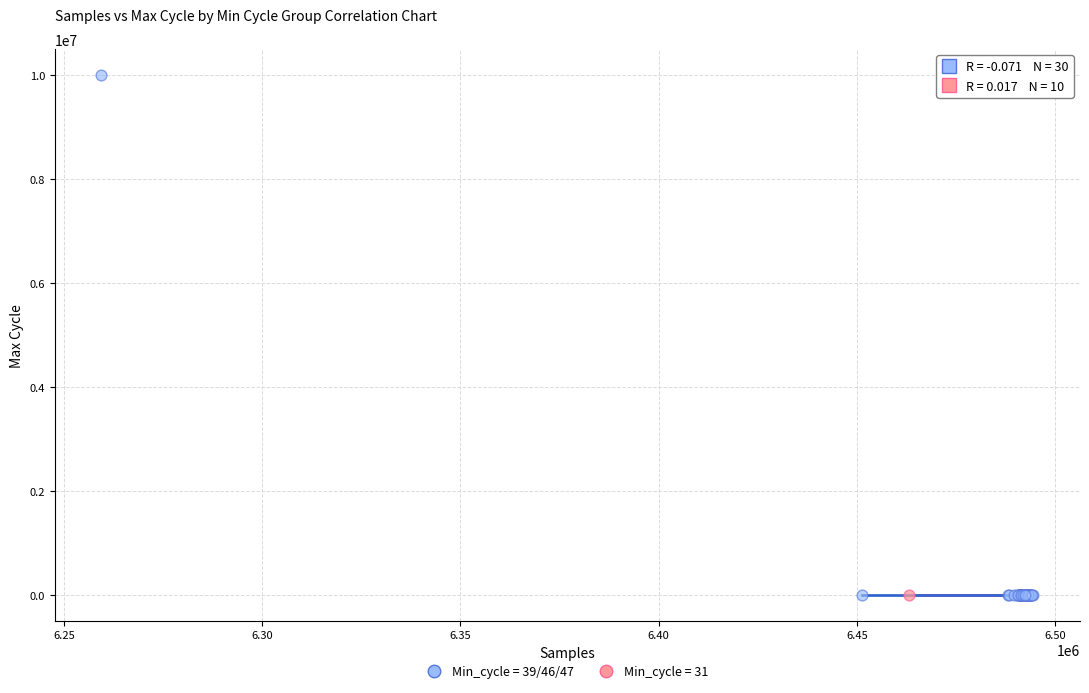

Which series reaches the maximum Y coordinate?

Min_cycle = 39/46/47